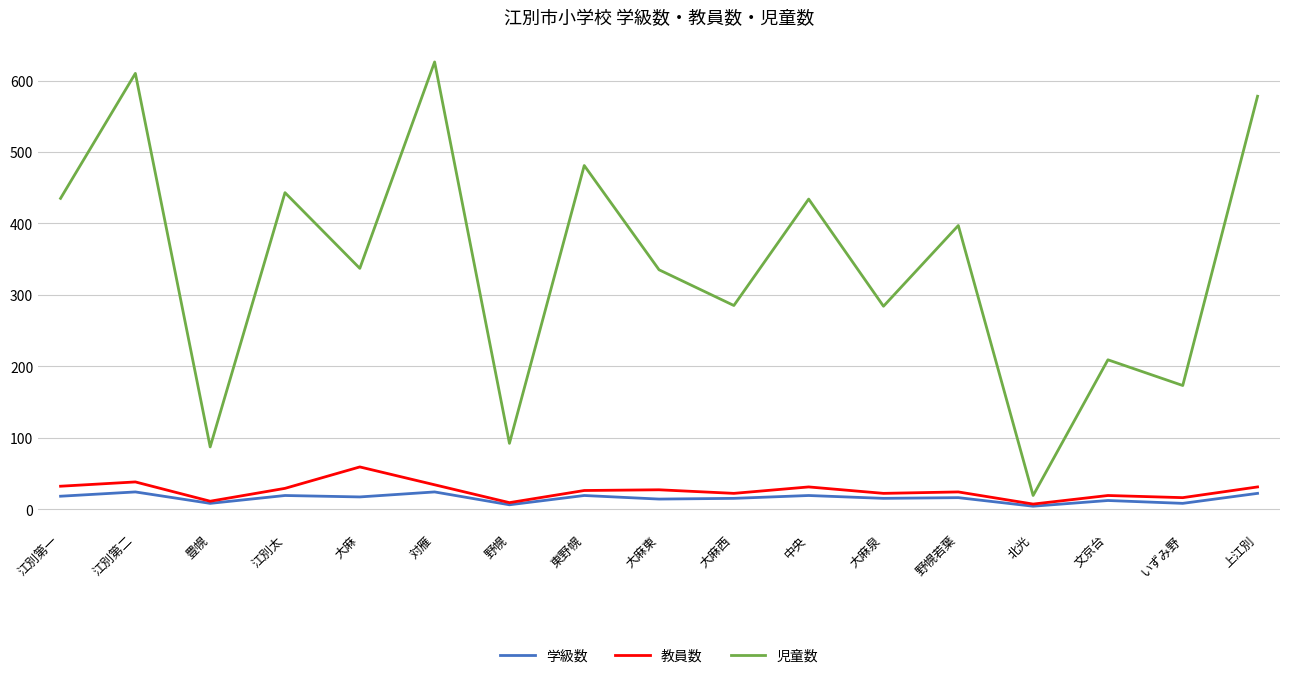

What are all the series names shown in the legend?

学級数, 教員数, 児童数